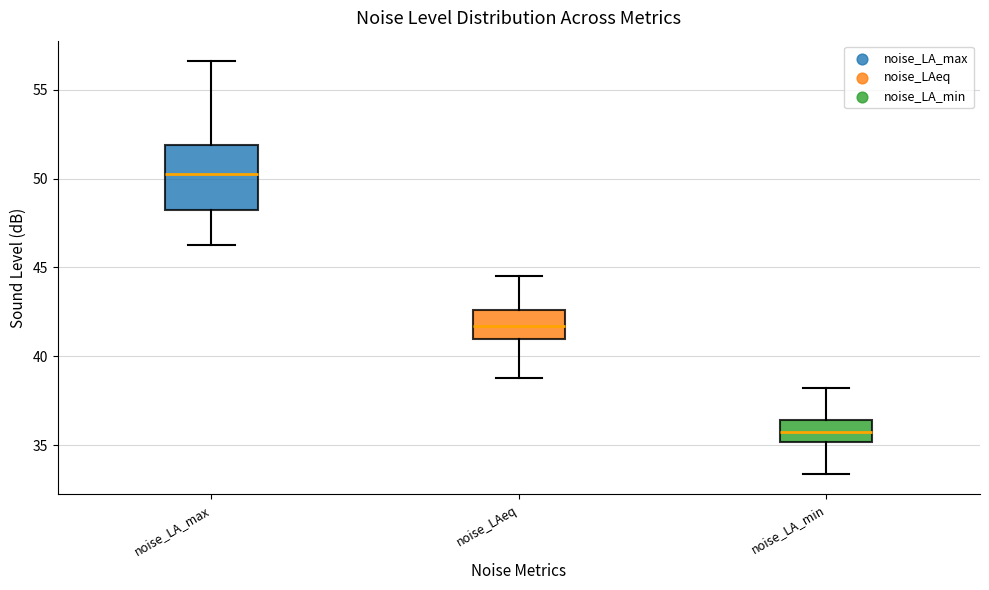

Which box's median line is the lowest?

noise_LA_min